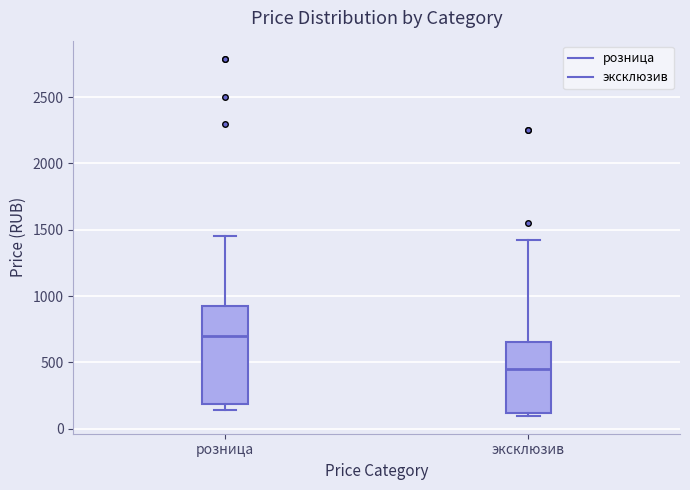

Where is the upper edge of the box for розница on the y-axis? The values are not printed on the chart, so give them approximately, as read against the axis.

950